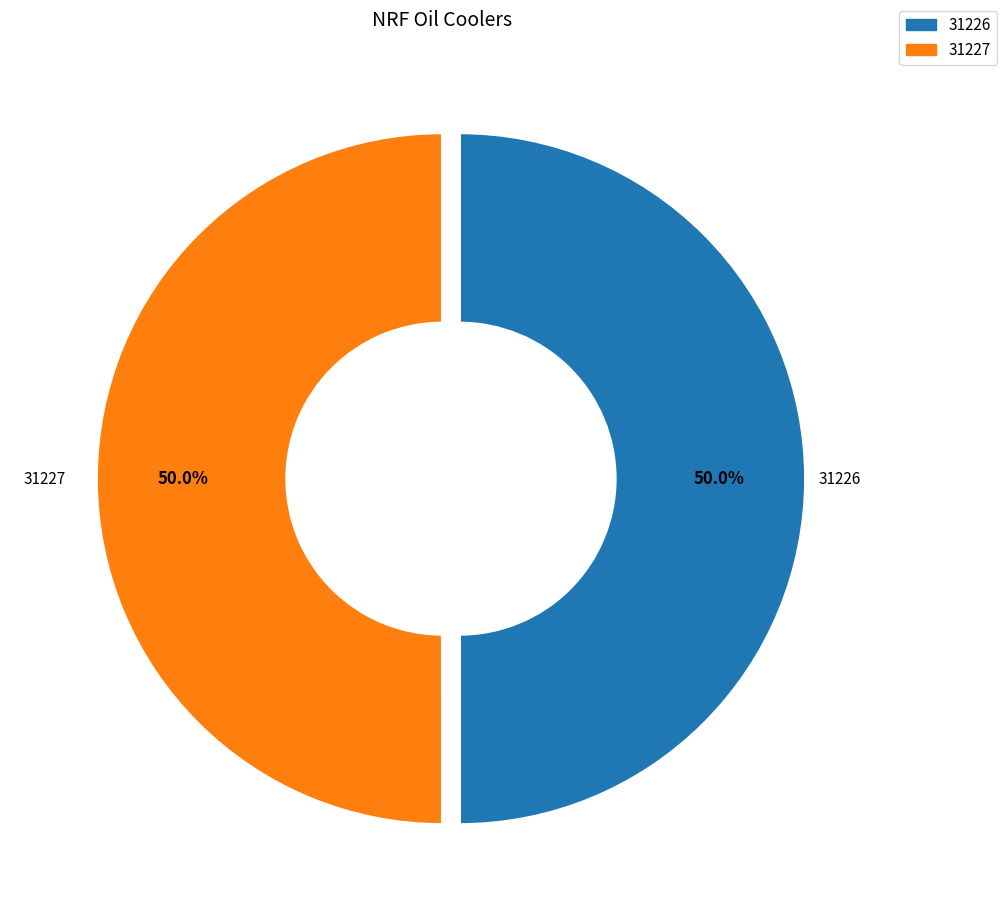

How many segments does this pie chart have?

2